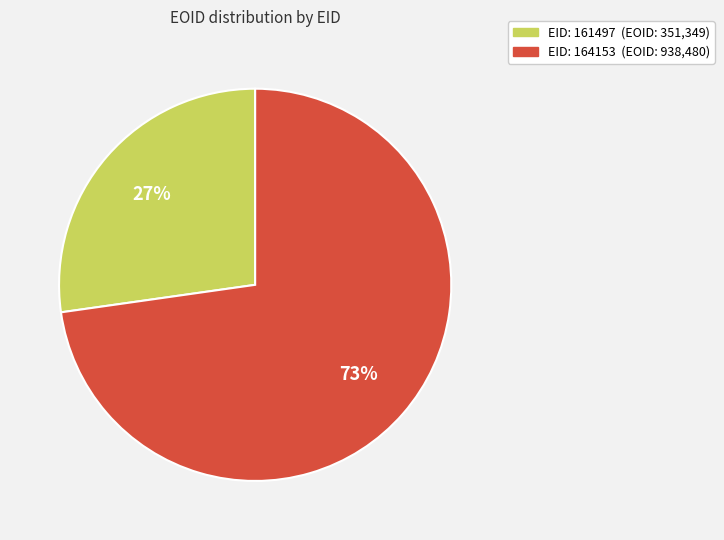

To the nearest percent, what is the average slice percentage?

50%